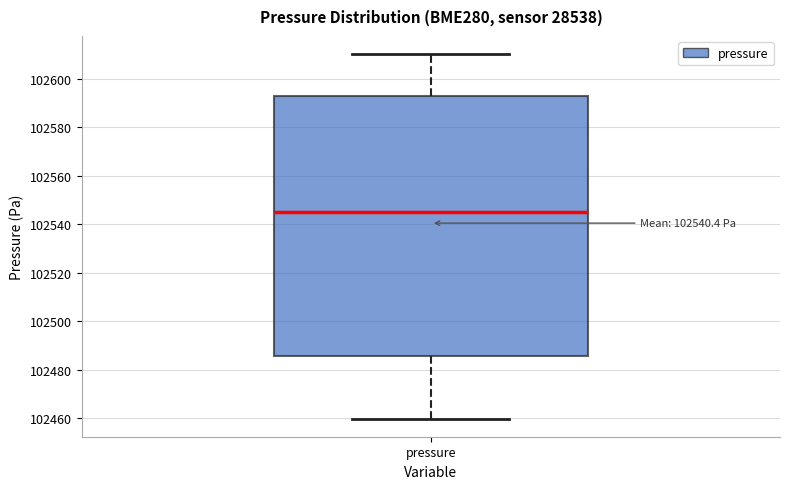

Read this box plot against the y-axis: the position of the median line, the range covered by the box, and the ends of both whiskers. The values are not printed on the chart, so give them approximately, as read against the axis.

median 102544, box 102486 to 102592, whiskers 102460 to 102610